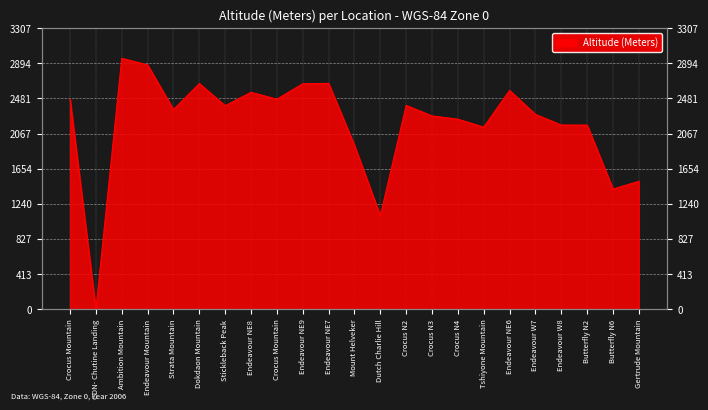

Which category has the highest value across all series?

Ambition Mountain